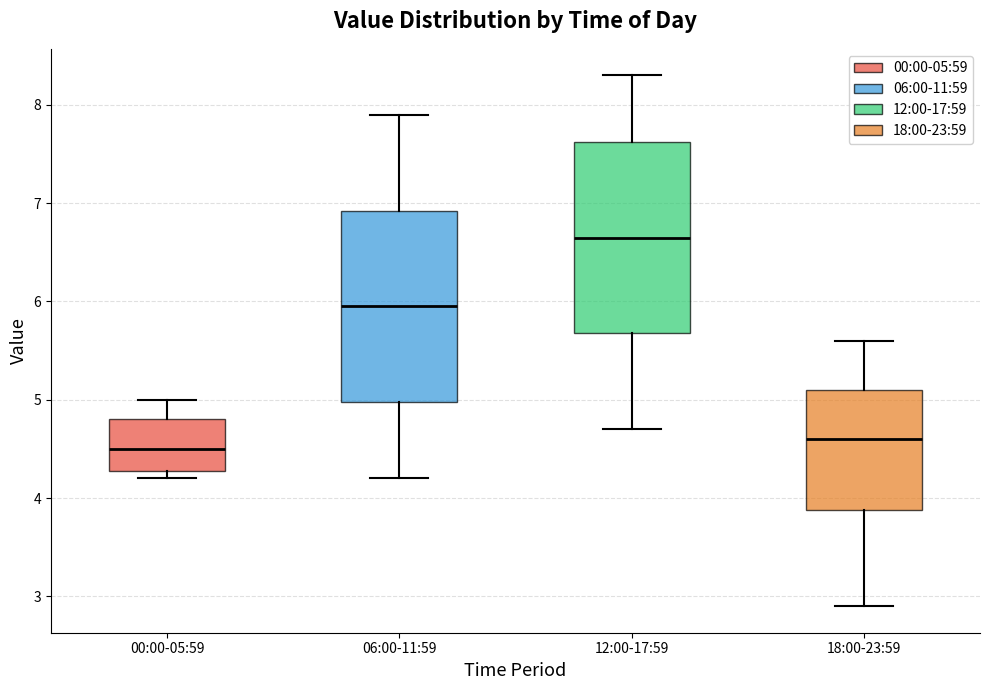

Reading left to right, read every box against the y-axis: the position of its median line, the range the box covers, and the ends of its whiskers. The values are not printed on the chart, so give them approximately, as read against the axis.

00:00-05:59: median 4.5, box 4.3 to 4.8, whiskers 4.2 to 5.0
06:00-11:59: median 6.0, box 5.0 to 6.9, whiskers 4.2 to 7.9
12:00-17:59: median 6.7, box 5.7 to 7.6, whiskers 4.7 to 8.3
18:00-23:59: median 4.6, box 3.9 to 5.1, whiskers 2.9 to 5.6